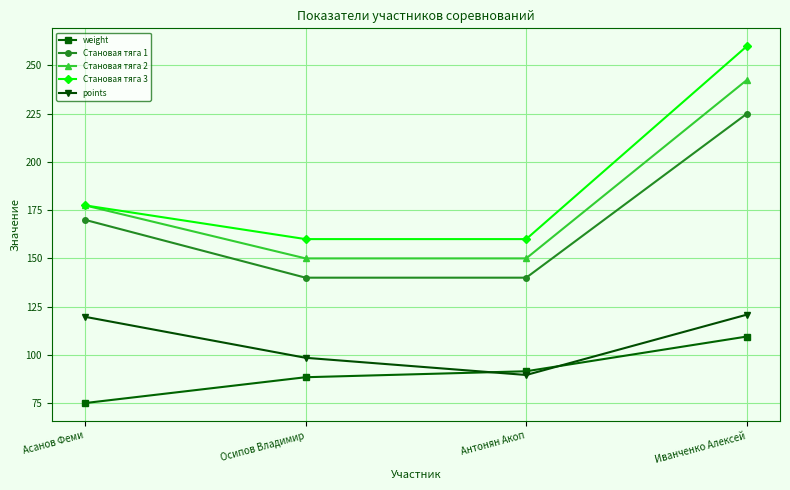

Rank the series by their maximum value, from lowest to highest.

weight, points, Становая тяга 1, Становая тяга 2, Становая тяга 3